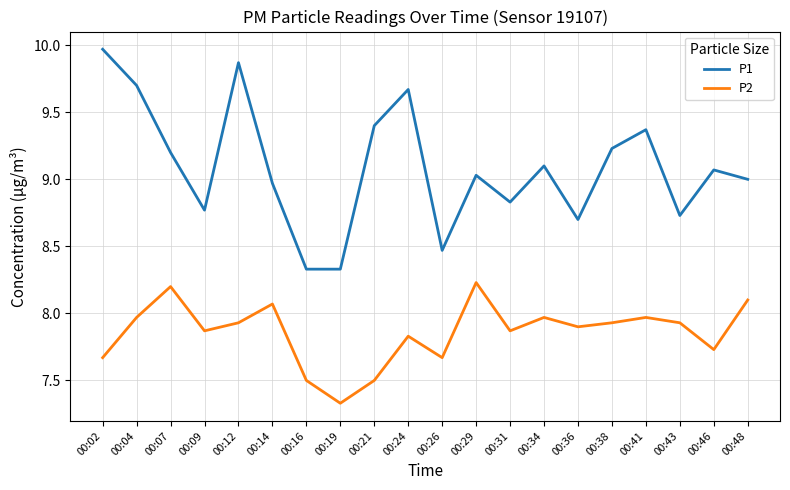

What is the difference between the highest and lowest values at 00:19?

1.0